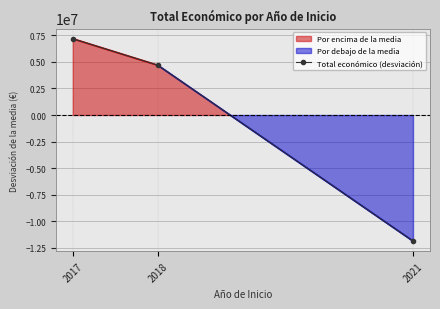

Rank the categories by value from lowest to highest.

2021, 2018, 2017